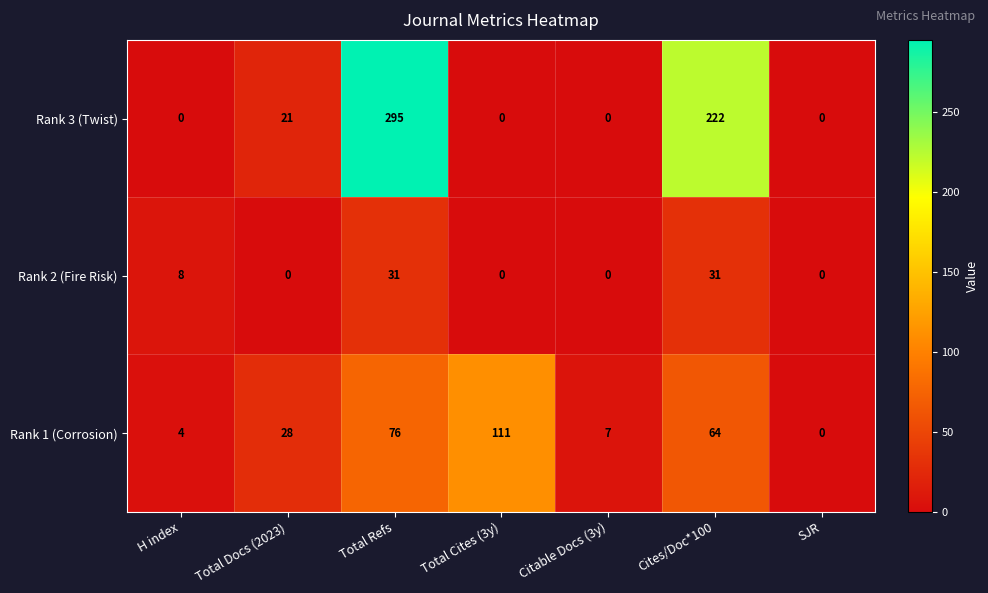

Rank the series by their maximum value, from highest to lowest.

Rank 3 (Twist), Rank 1 (Corrosion), Rank 2 (Fire Risk)